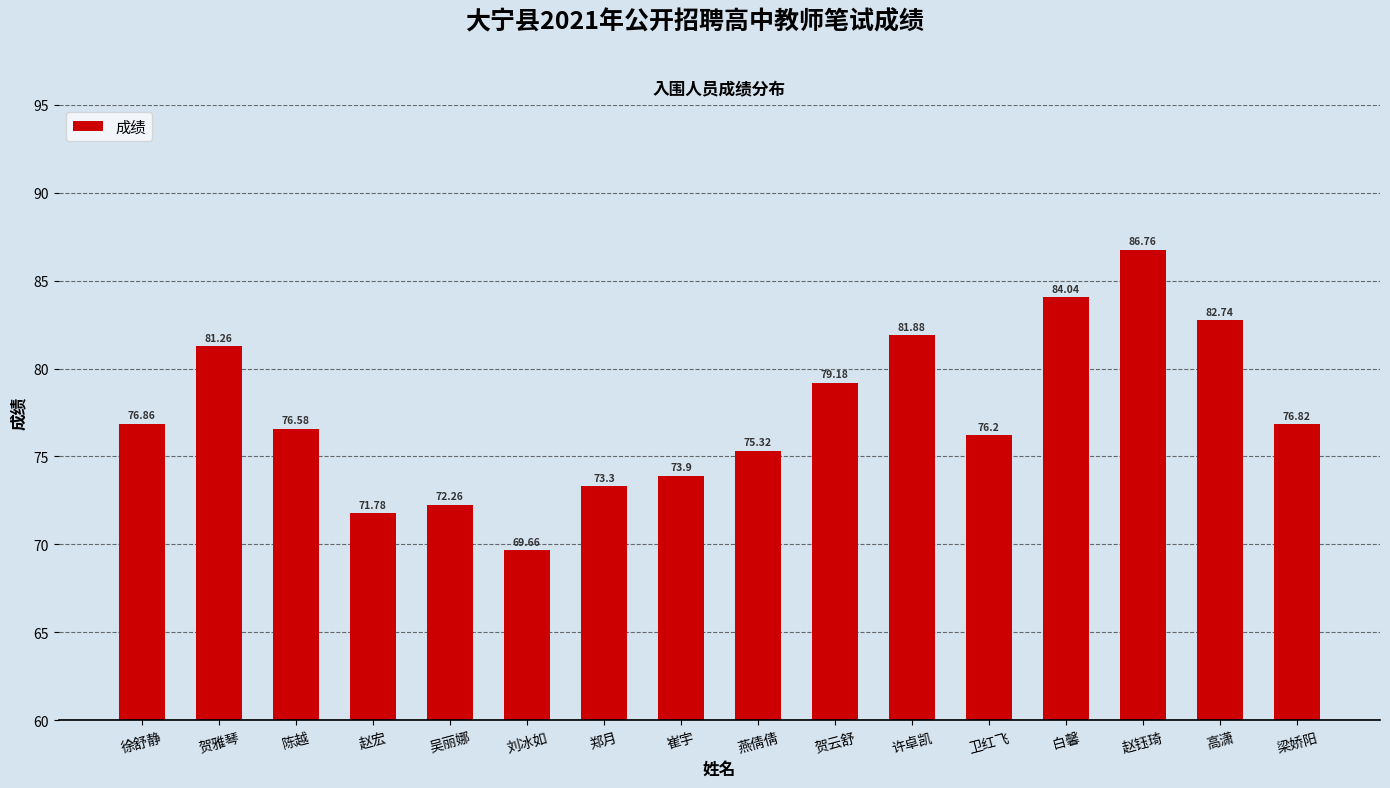

What is the change in value from 陈越 to 卫红飞?

-0.4